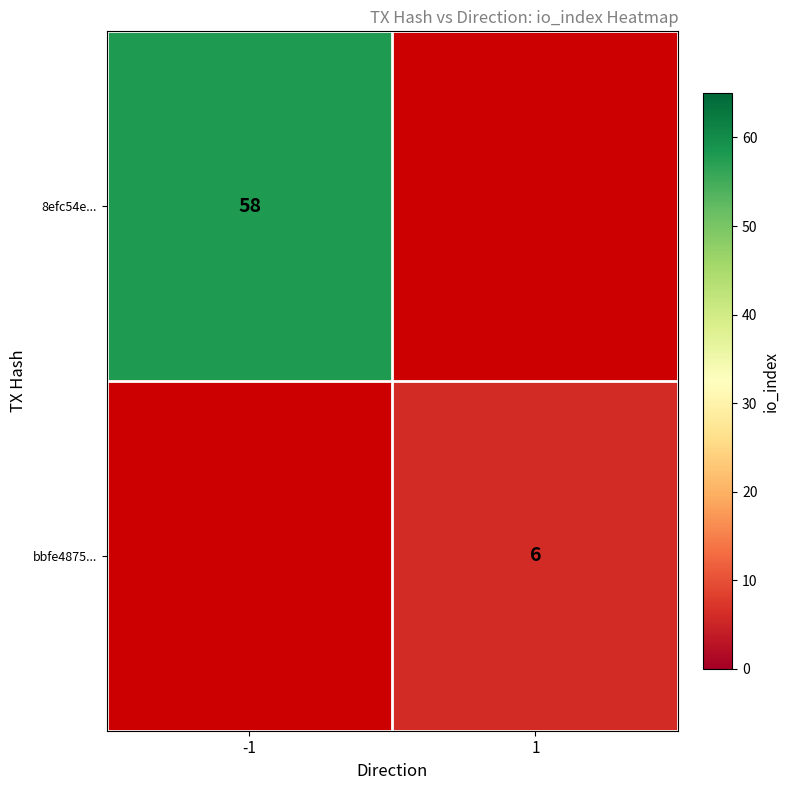

The value of 8efc54e... at -1 is 58. True or false?

True